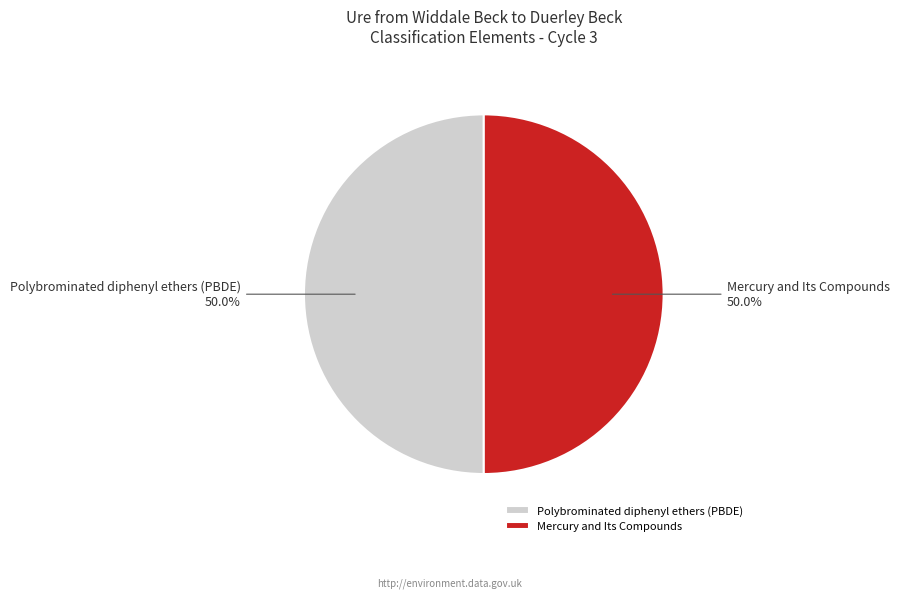

Do Mercury and Its Compounds and Polybrominated diphenyl ethers (PBDE) together represent more than half of the pie?

Yes